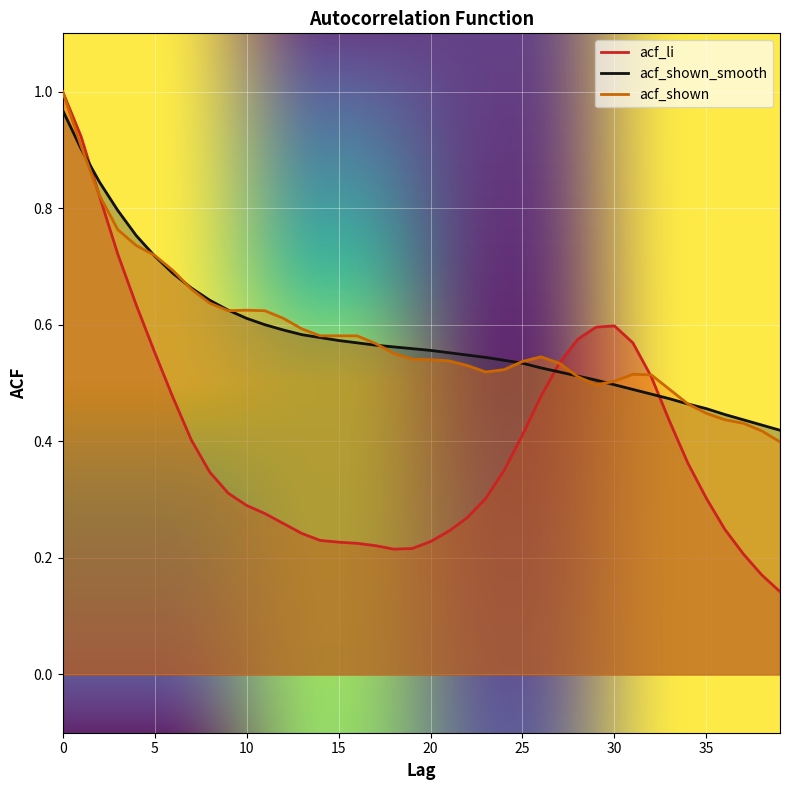

How many intersections are there between acf_shown and acf_li?

2